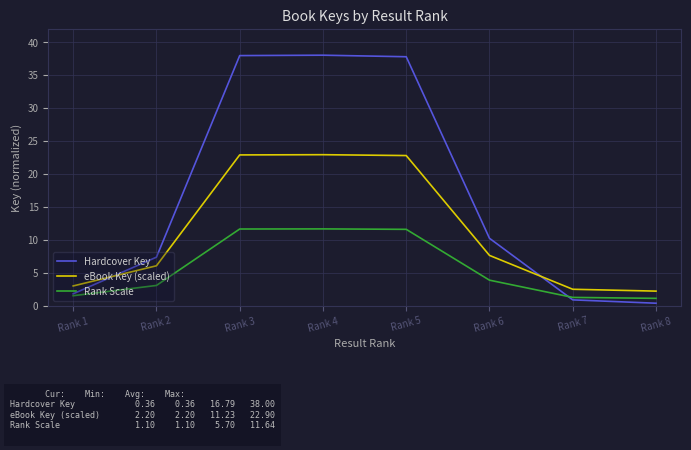

How many values in the eBook Key (scaled) series are below 7?

4